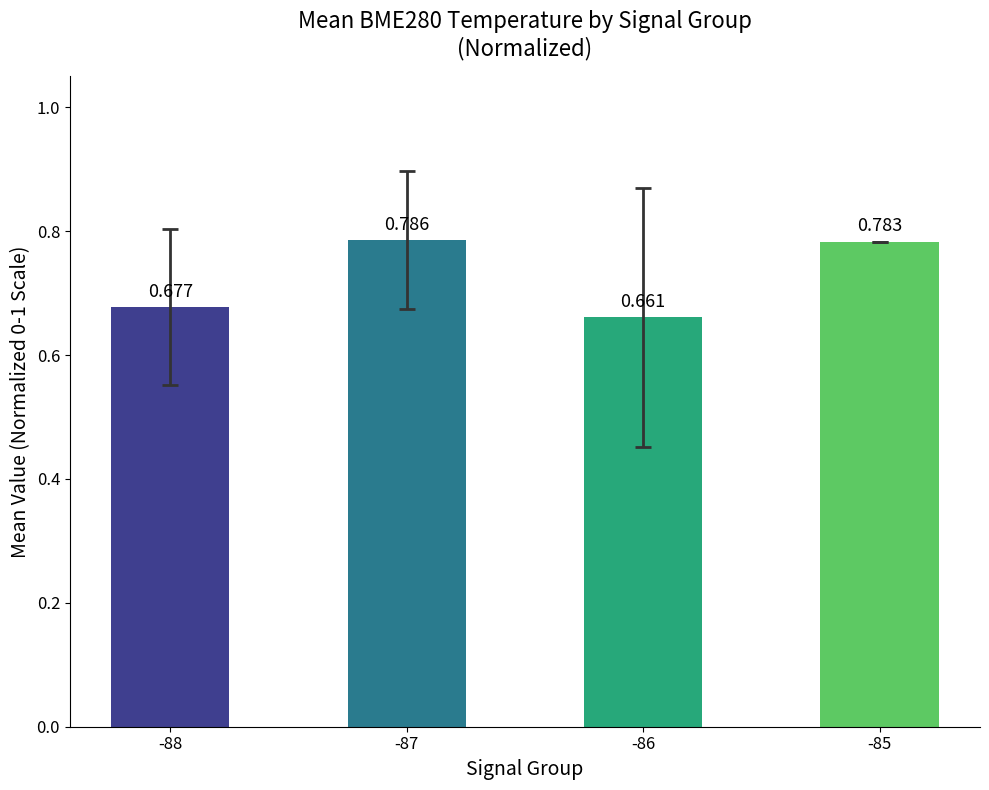

Where is the data nearest to the value 0?

-86